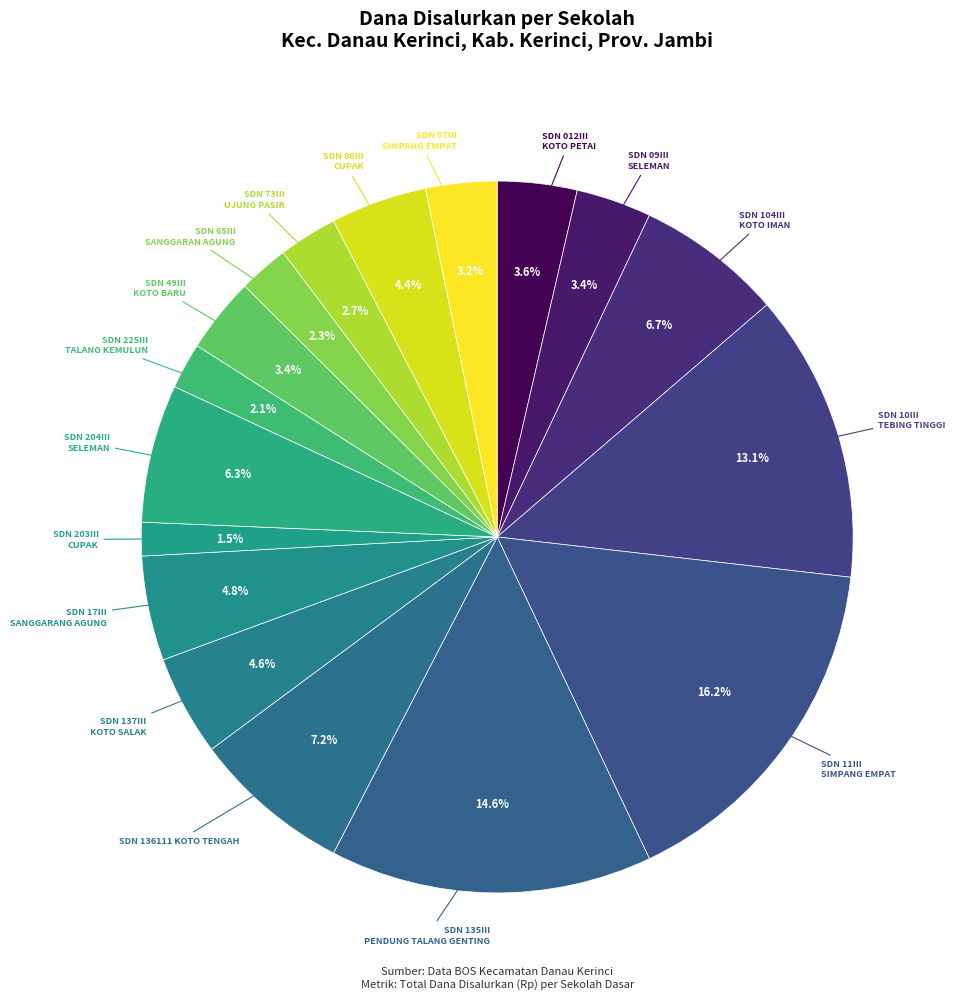

How many segments does this pie chart have?

17